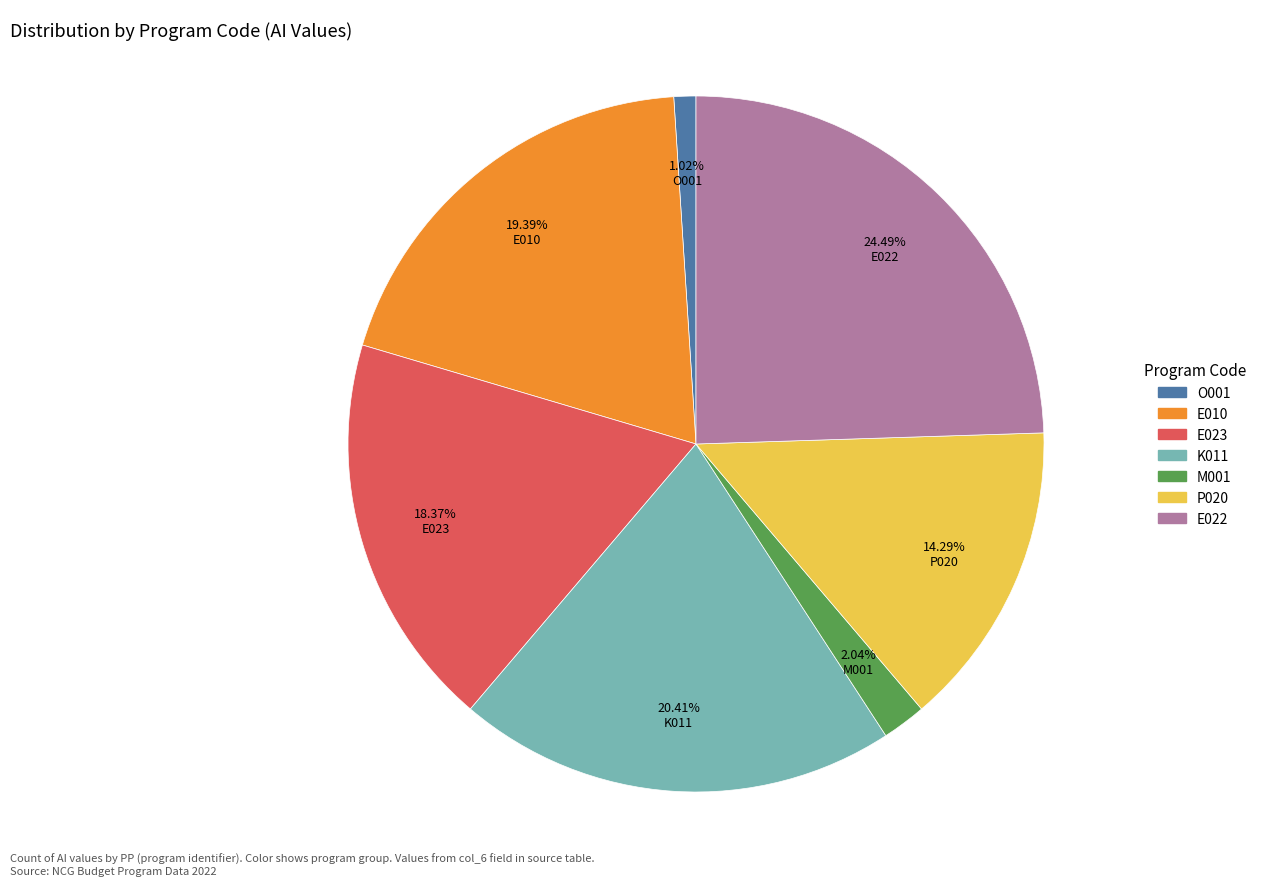

What is the smallest slice in the pie chart?

O001